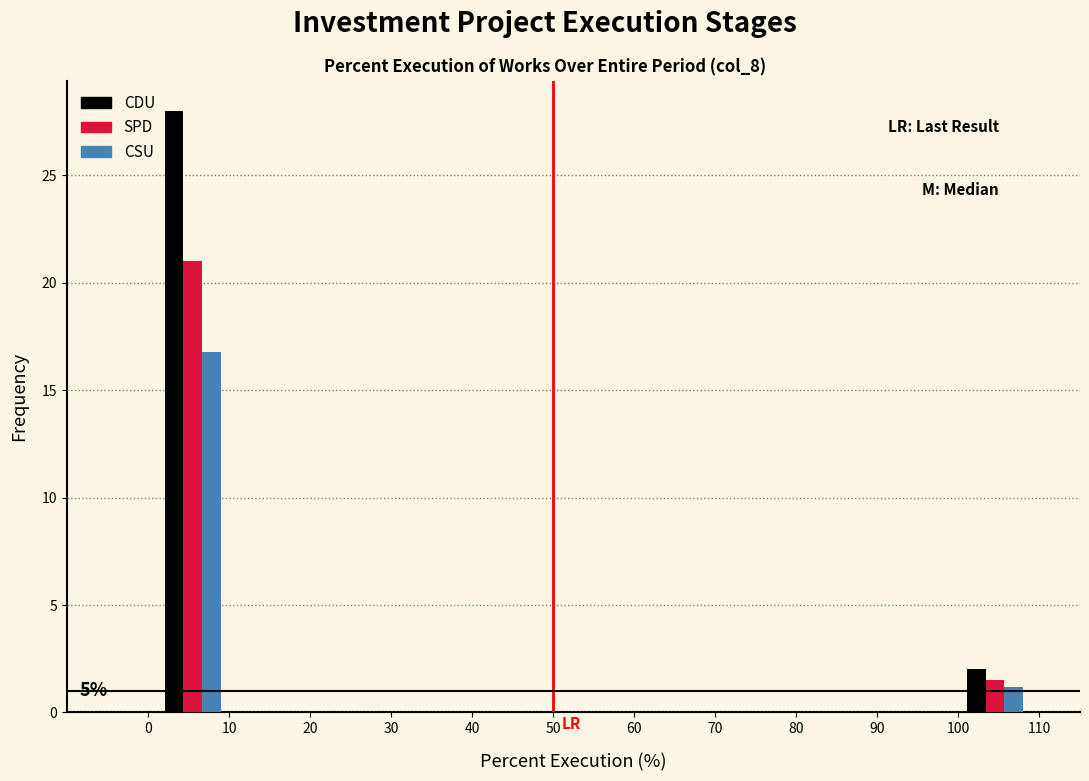

In the CDU series, which range on the x-axis has the tallest bar?

0 to 11